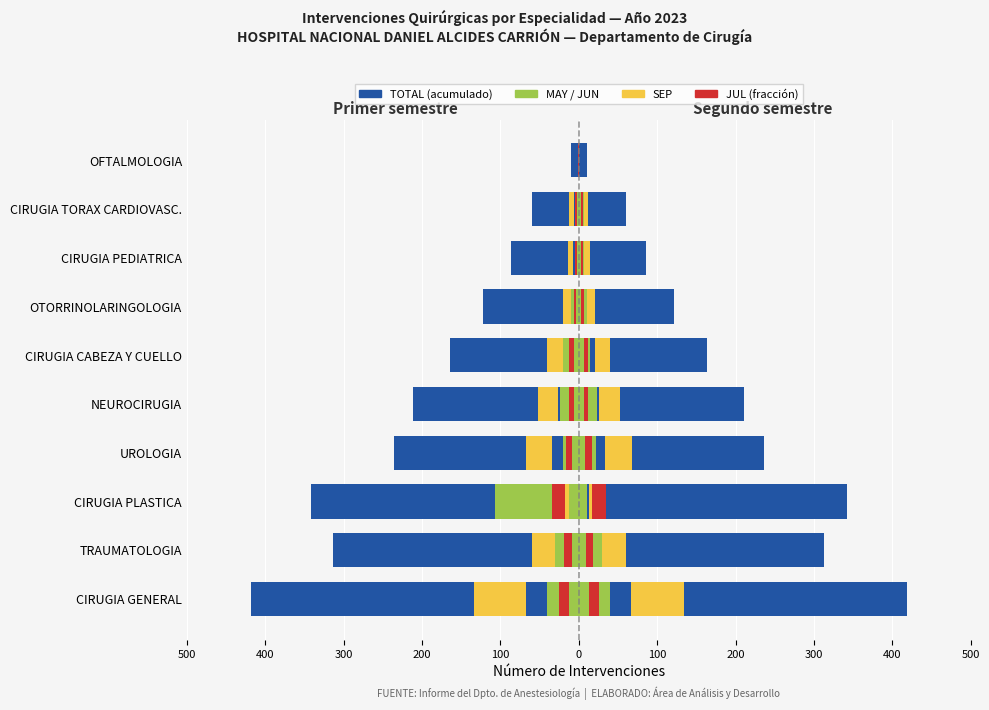

Between UROLOGIA and CIRUGIA PEDIATRICA, which series saw the biggest shift?

TOTAL (acumulado)